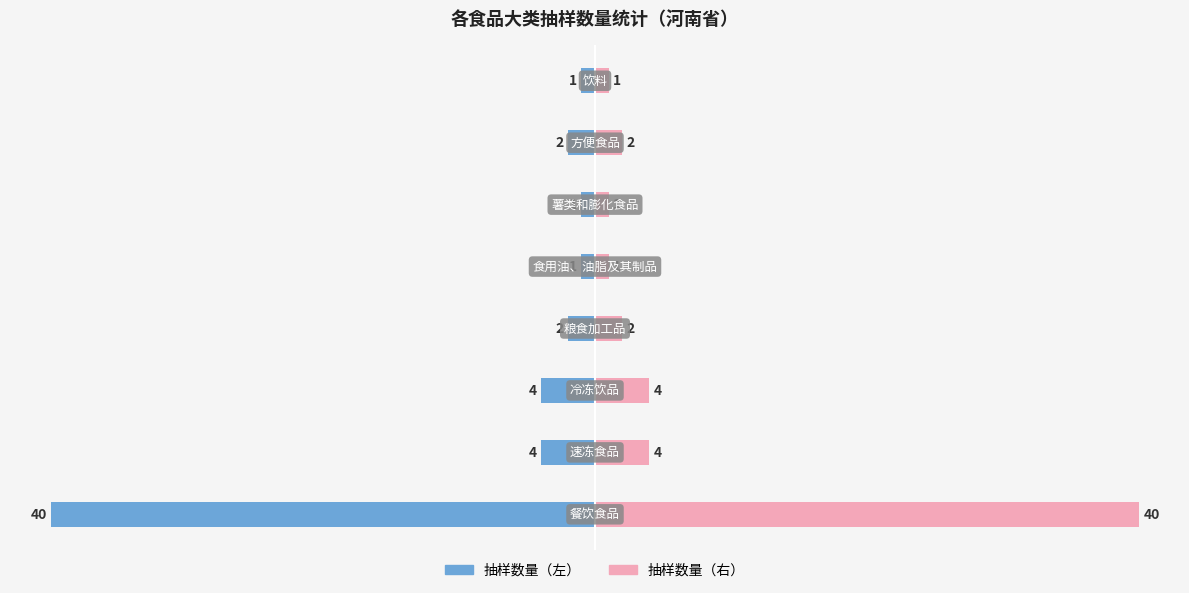

Are the bars grouped side by side (vs. stacked)?

Yes